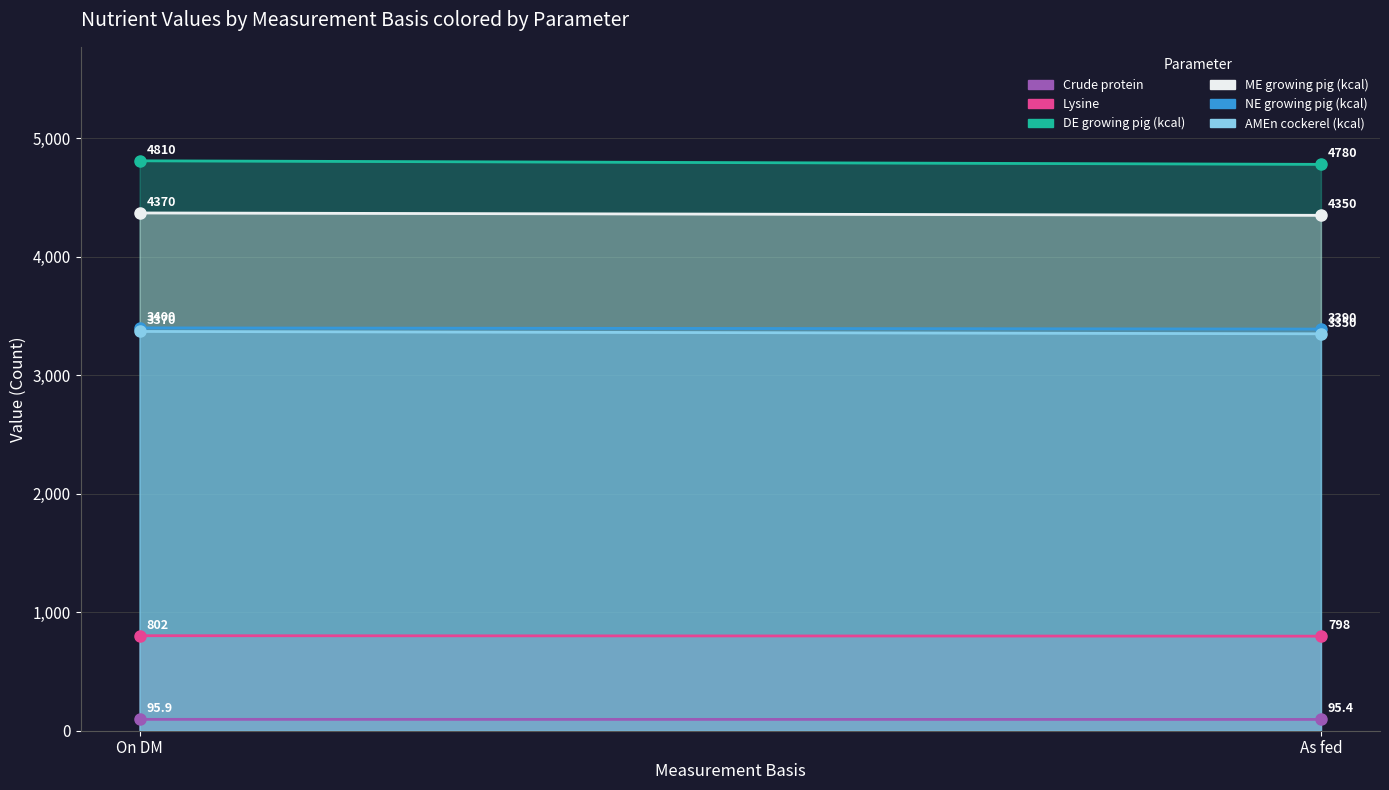

Where is DE growing pig (kcal) nearest to the value 4795?

On DM